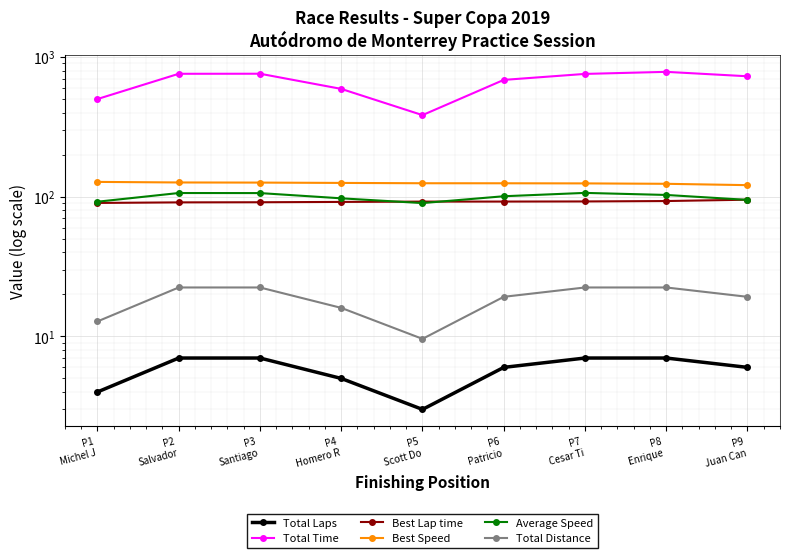

What position from the right is P4
Homero R?

6